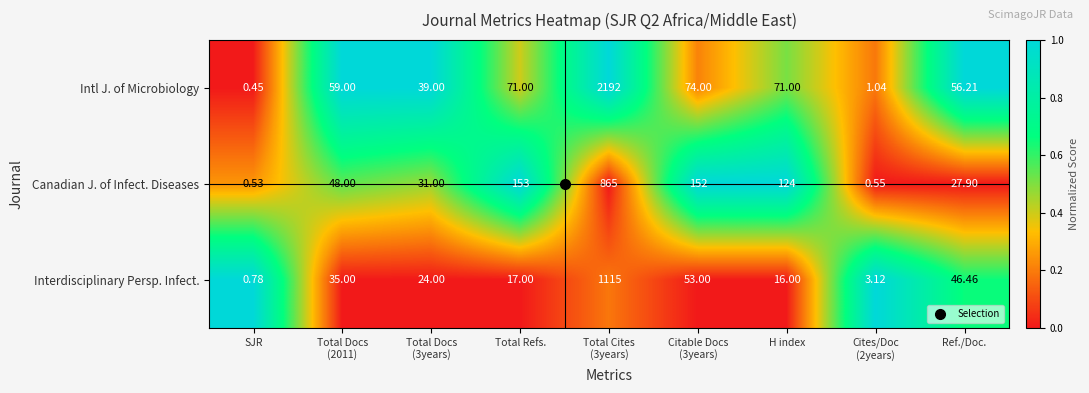

Between SJR and Total Refs., which series saw the biggest shift?

Canadian J. of Infect. Diseases